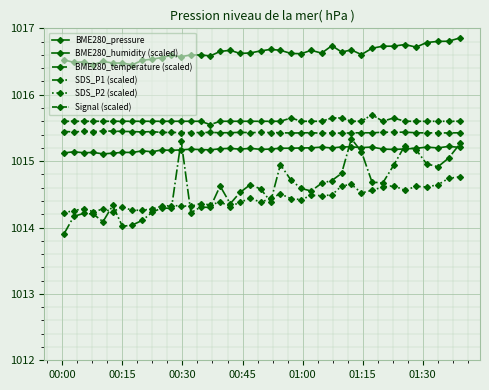

Count the number of data series in this chart.

6